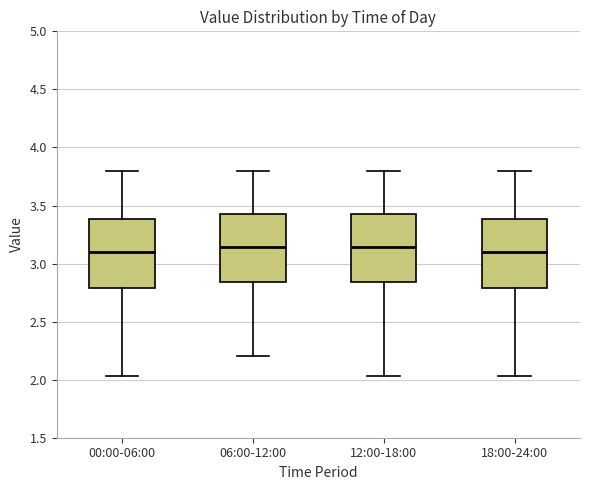

Where does the lower whisker of the box for 00:00-06:00 end on the y-axis? The values are not printed on the chart, so give them approximately, as read against the axis.

2.05